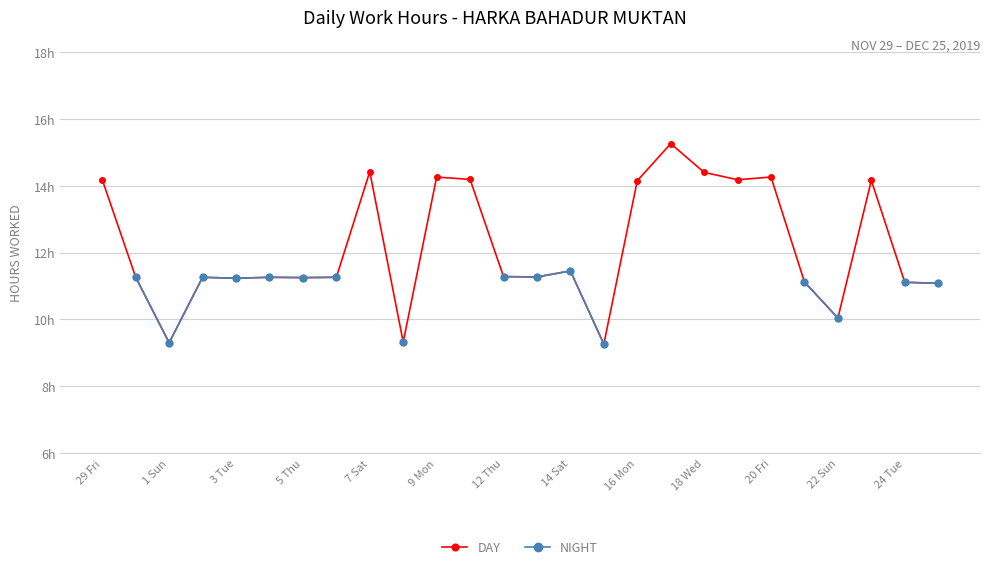

What is the difference between the maximum and minimum values in the DAY series?

6.0